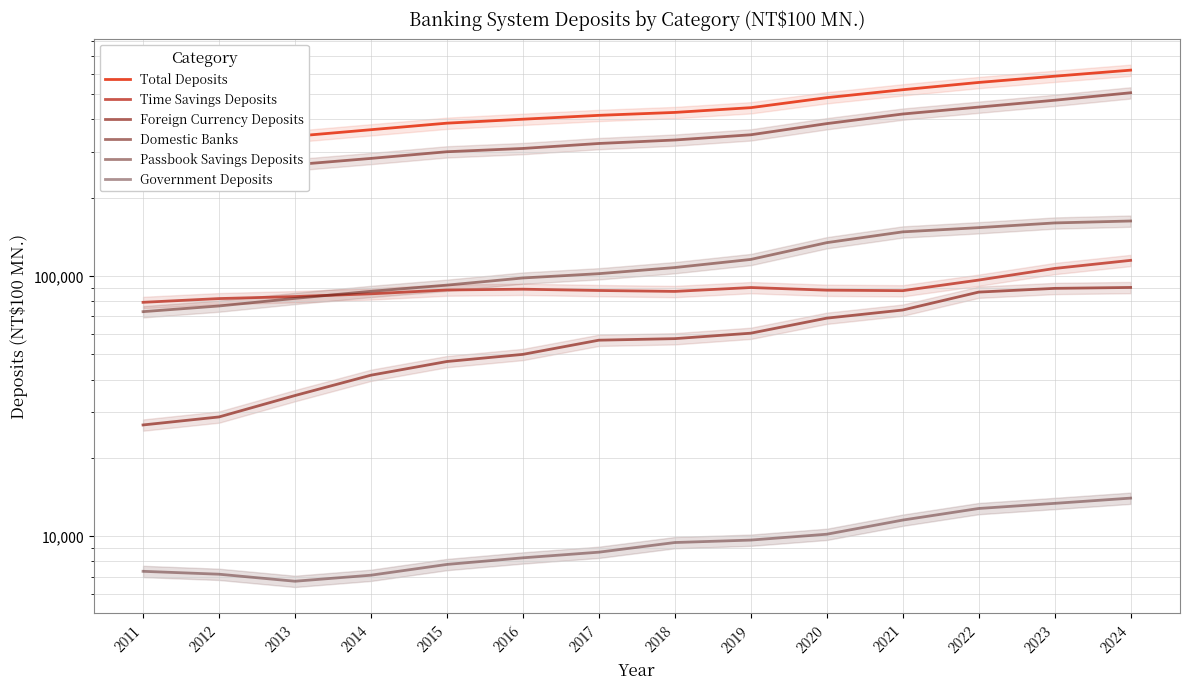

Which series has the largest total across all categories?

Total Deposits